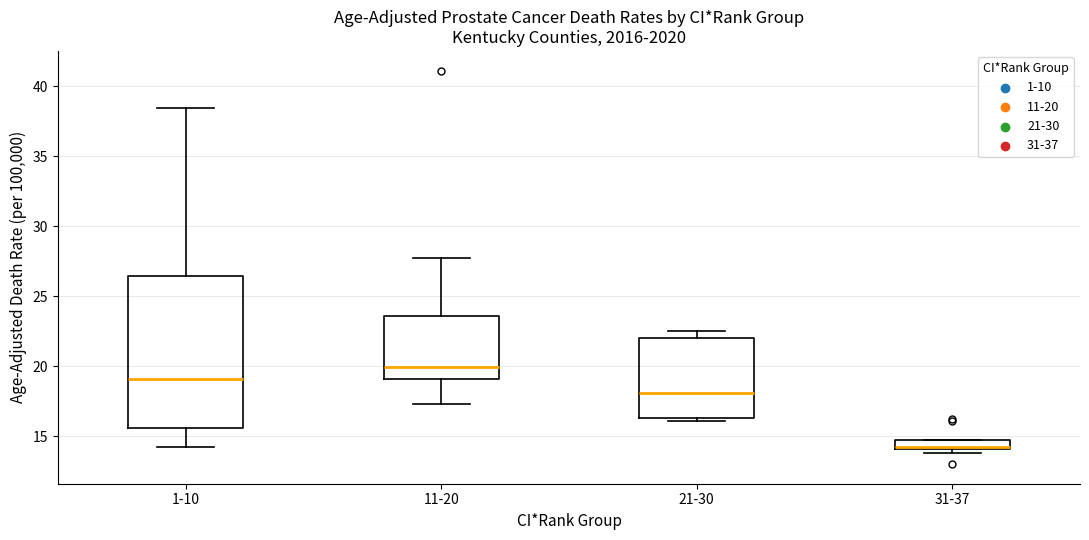

Where does the median line of the box for 21-30 sit on the y-axis? The values are not printed on the chart, so give them approximately, as read against the axis.

18.0